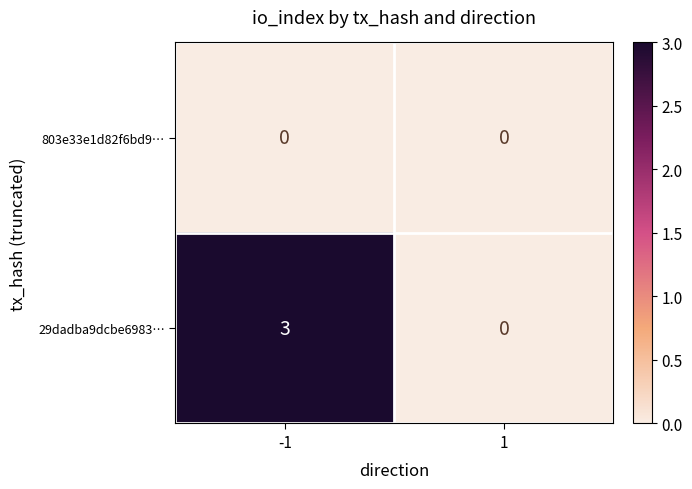

List the series in order of their overall mean, highest first.

29dadba9dcbe6983…, 803e33e1d82f6bd9…